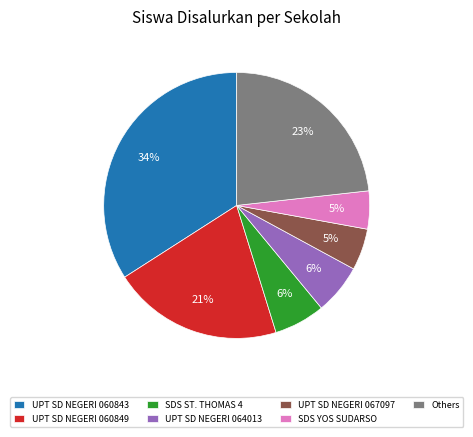

Is there a majority slice in this chart?

No